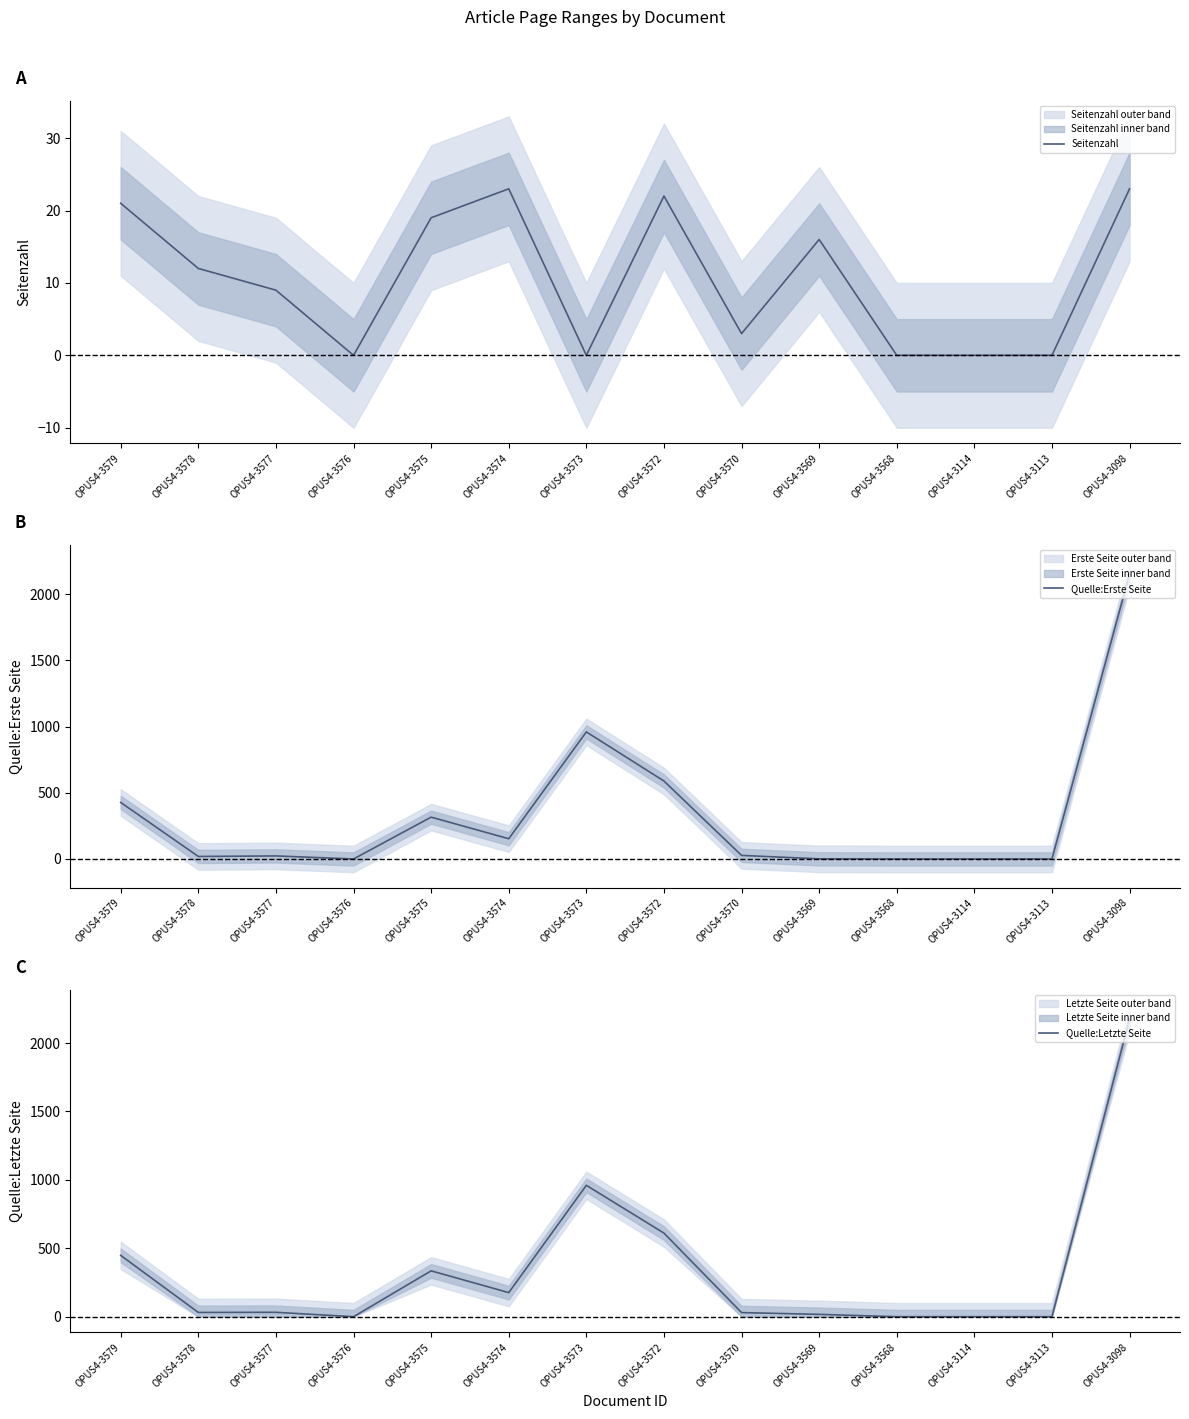

Is it true that Seitenzahl equals 40 at OPUS4-3574?

False